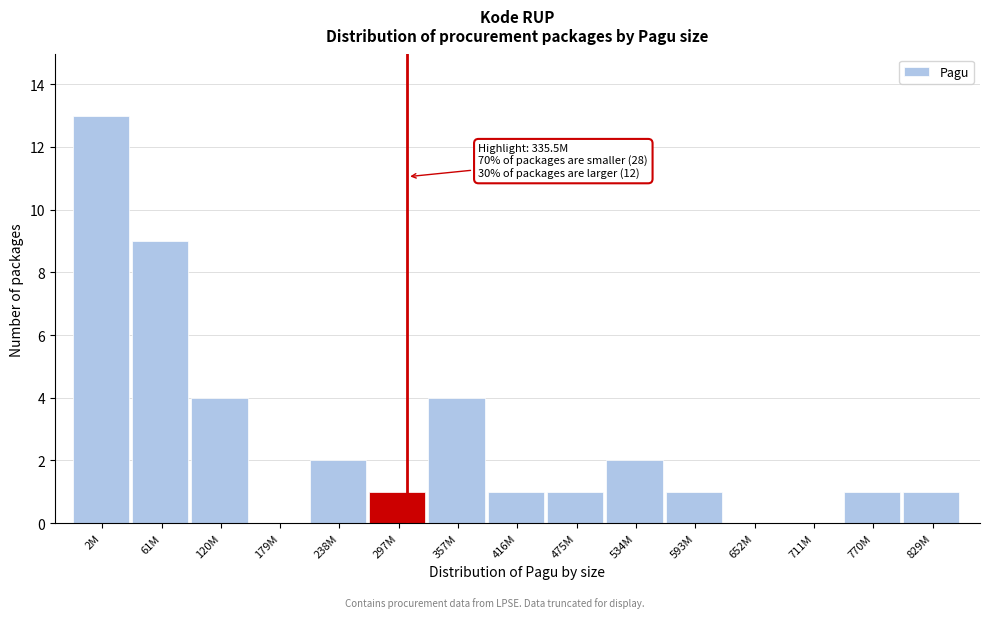

Reading left to right, extract all data points from this chart.

2M=13	61M=9	120M=4	179M=0	238M=2	297M=1	357M=4	416M=1	475M=1	534M=2	593M=1	652M=0	711M=0	770M=1	829M=1